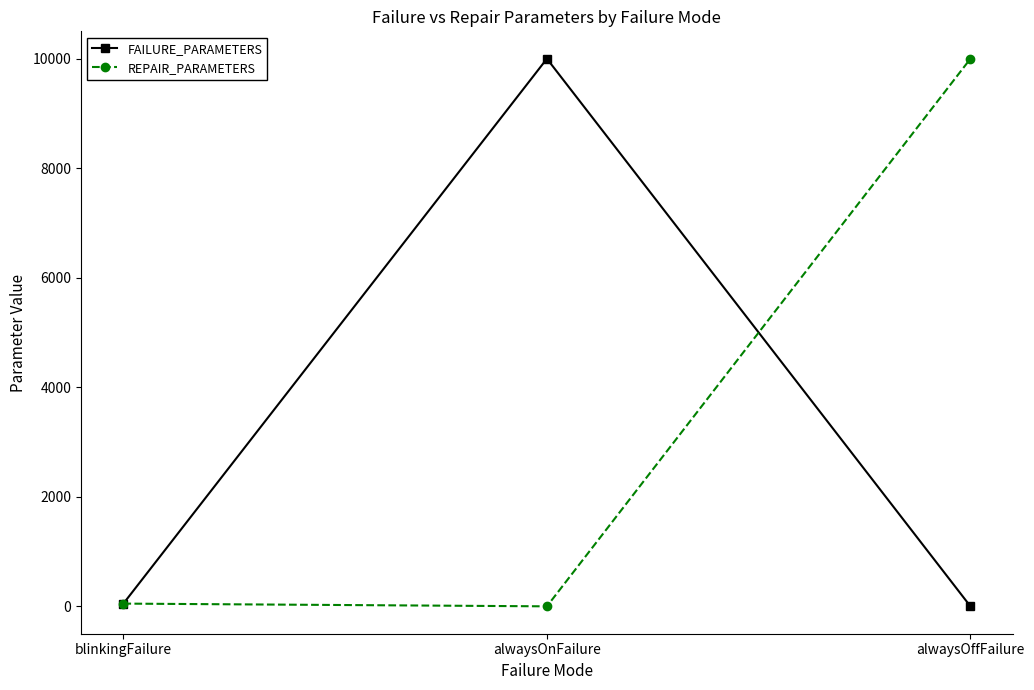

What is the difference between the highest and lowest values at alwaysOnFailure?

10000